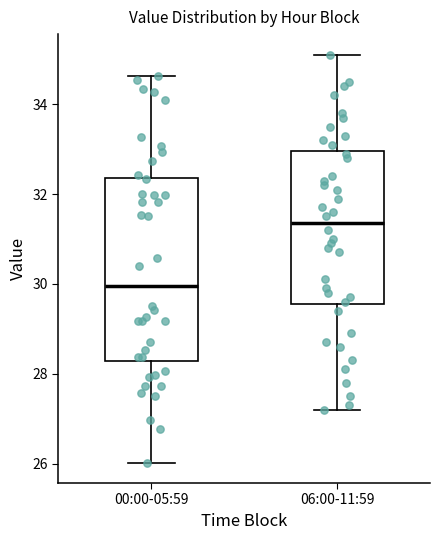

Comparing the boxes themselves (not the whiskers), which one is the tallest?

00:00-05:59